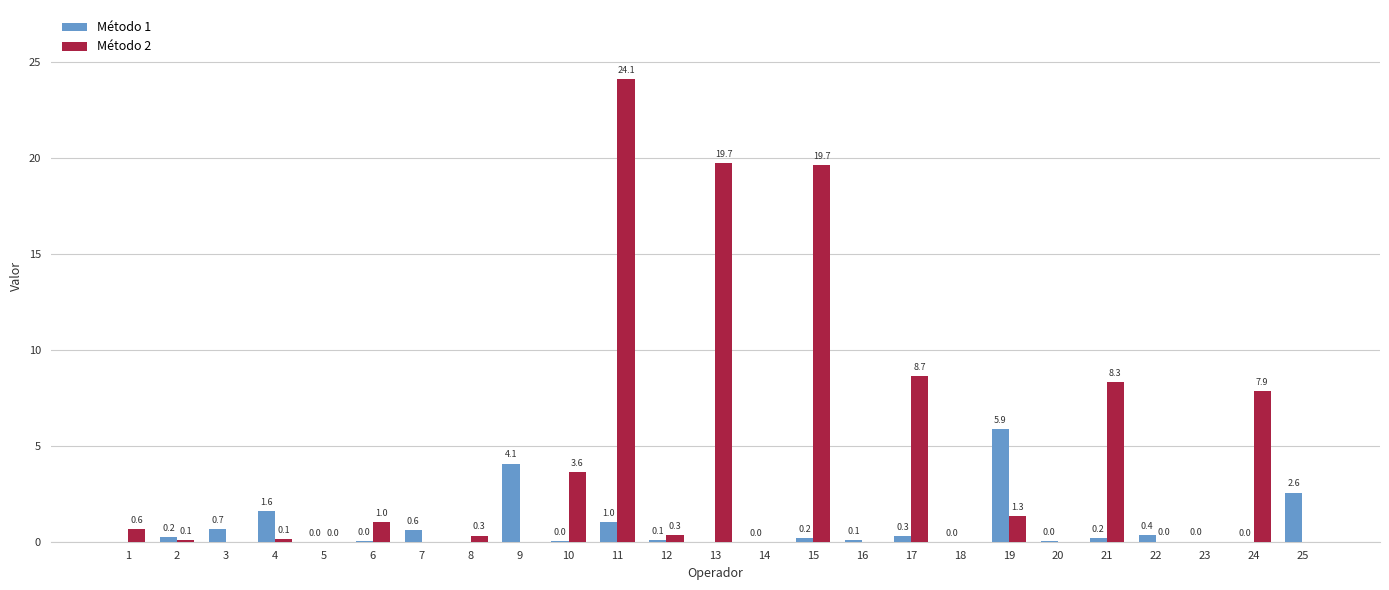

What is the difference between the Método 2 values at 17 and 6?

7.6